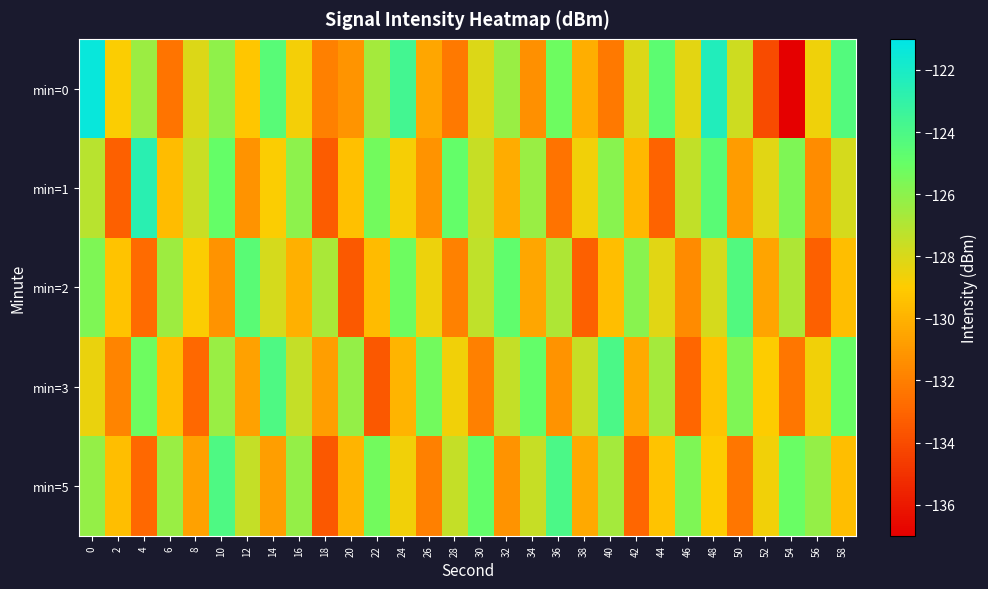

What is the total value across all series at 16?

-638.5